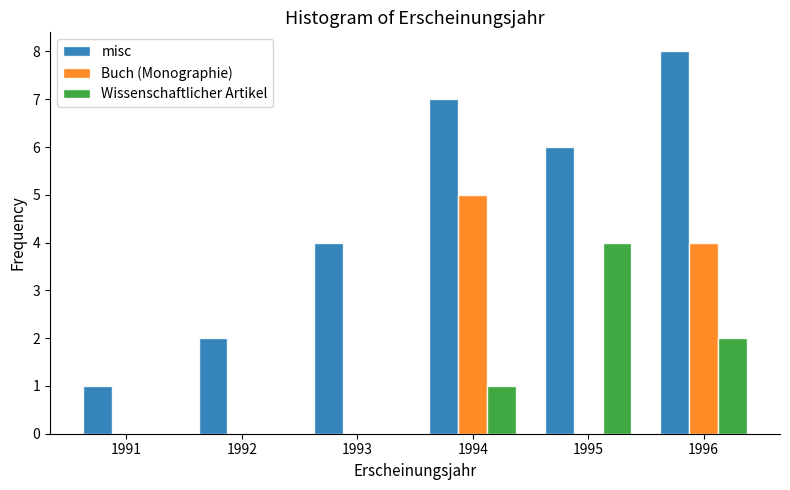

Reading left to right, list all the values displayed in this chart.

misc: 1991=1	1992=2	1993=4	1994=7	1995=6	1996=8
Buch (Monographie): 1991=0	1992=0	1993=0	1994=5	1995=0	1996=4
Wissenschaftlicher Artikel: 1991=0	1992=0	1993=0	1994=1	1995=4	1996=2